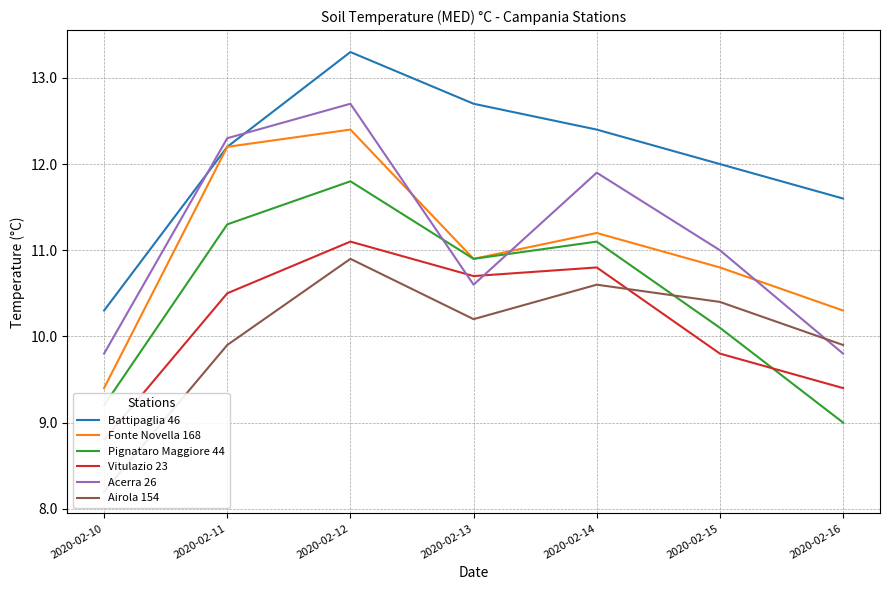

Between 2020-02-14 and 2020-02-10, which is larger?

2020-02-14